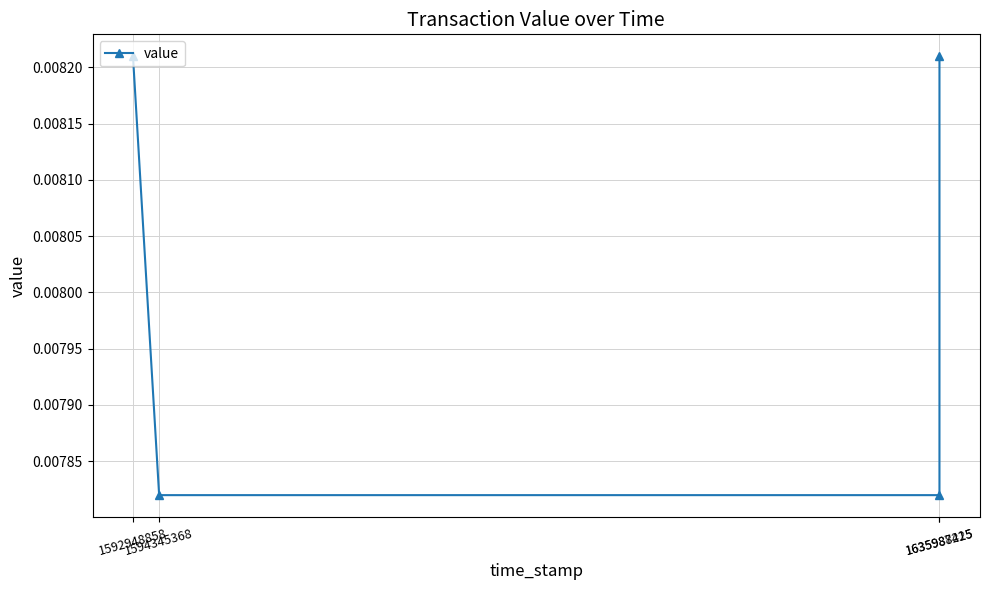

Count the values in the range 0 to 1.

4